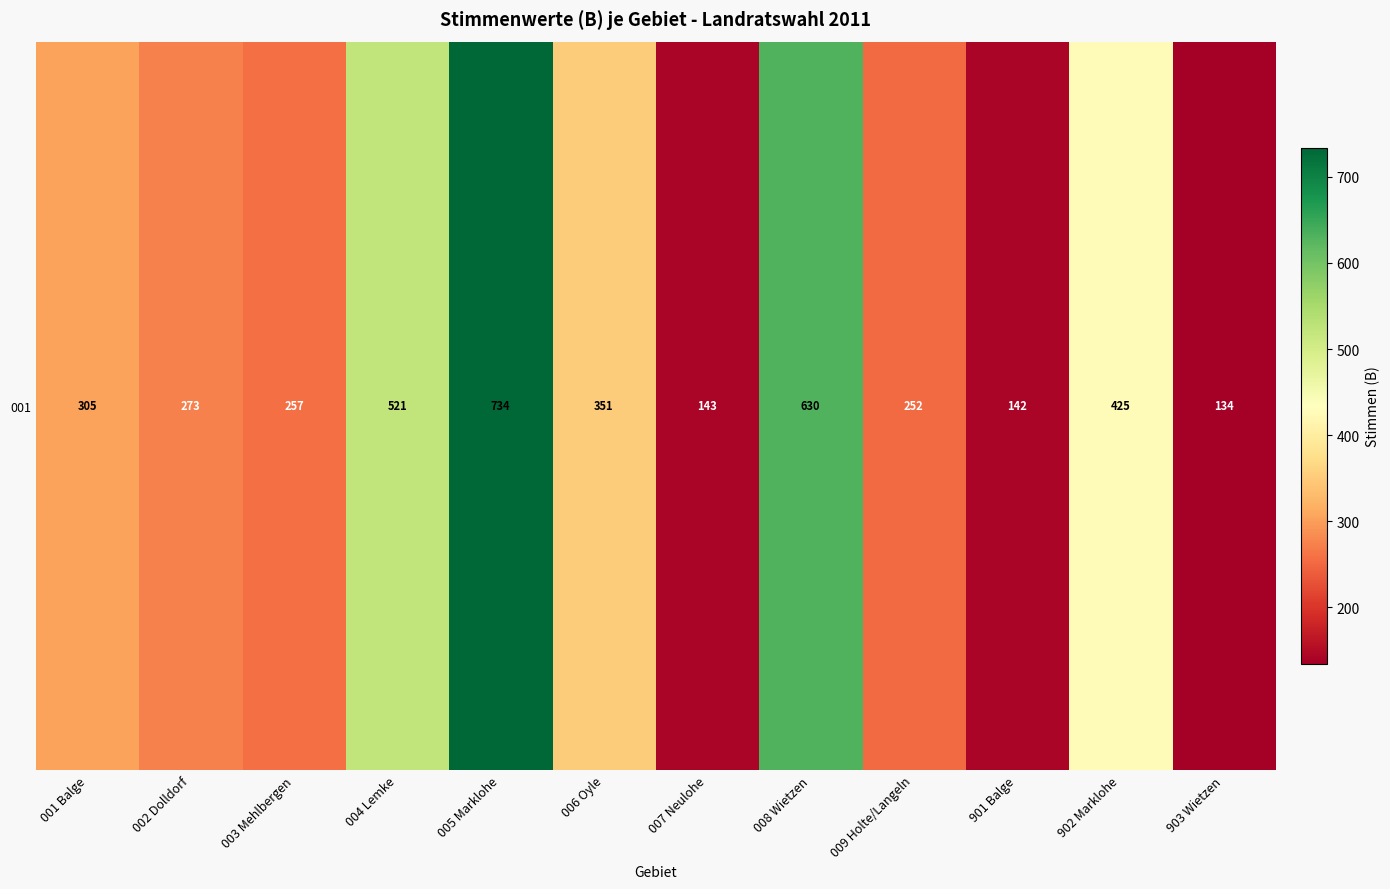

How many data points are less than 305?

6